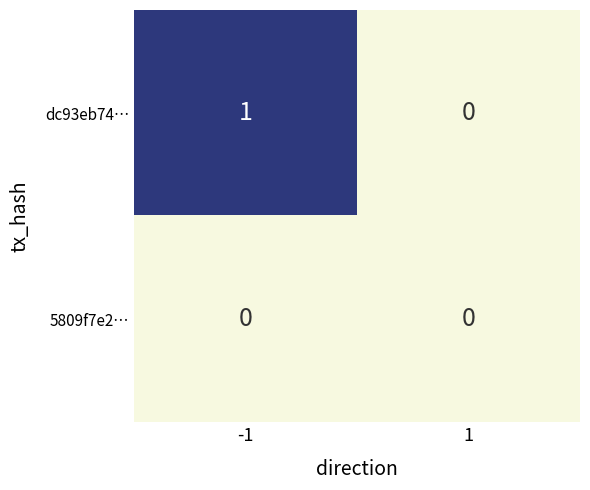

True or false: dc93eb74… has a value of 1 at -1.

True